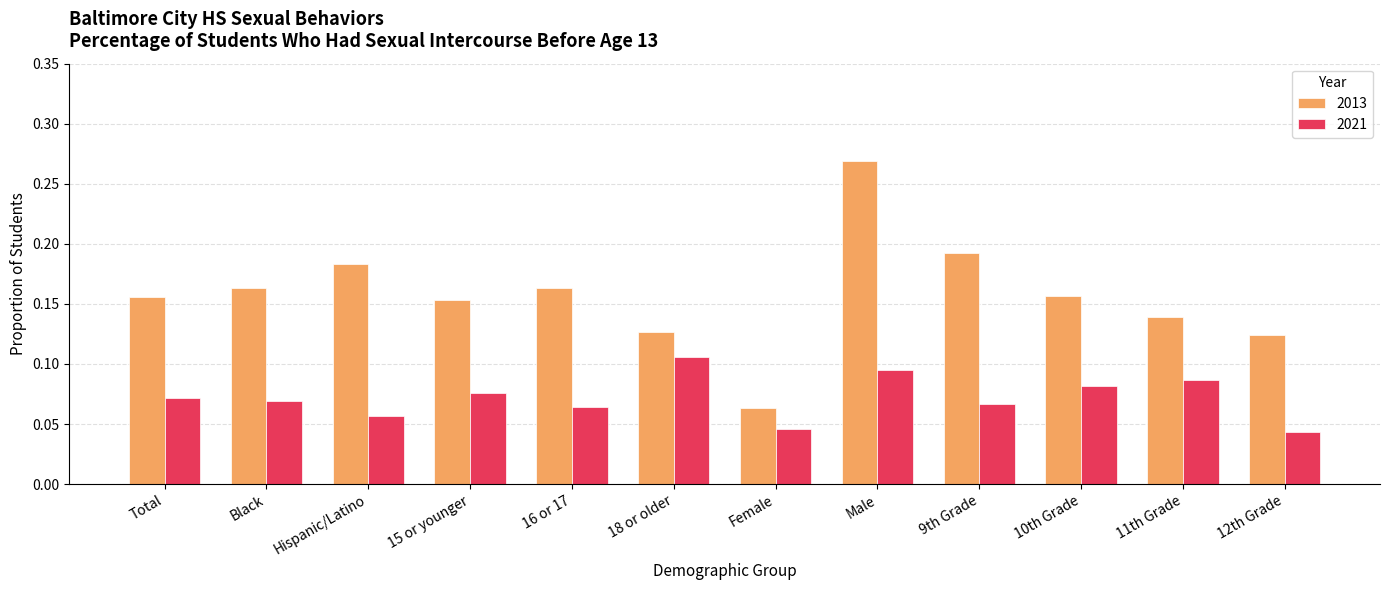

List the series in order of their peak value, highest first.

2013, 2021